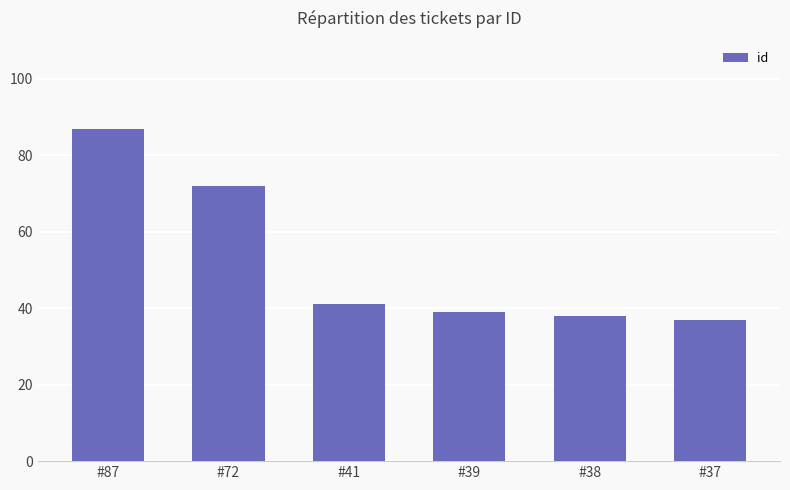

Reading left to right, what are all the values shown in this chart?

#87=87	#72=72	#41=41	#39=39	#38=38	#37=37